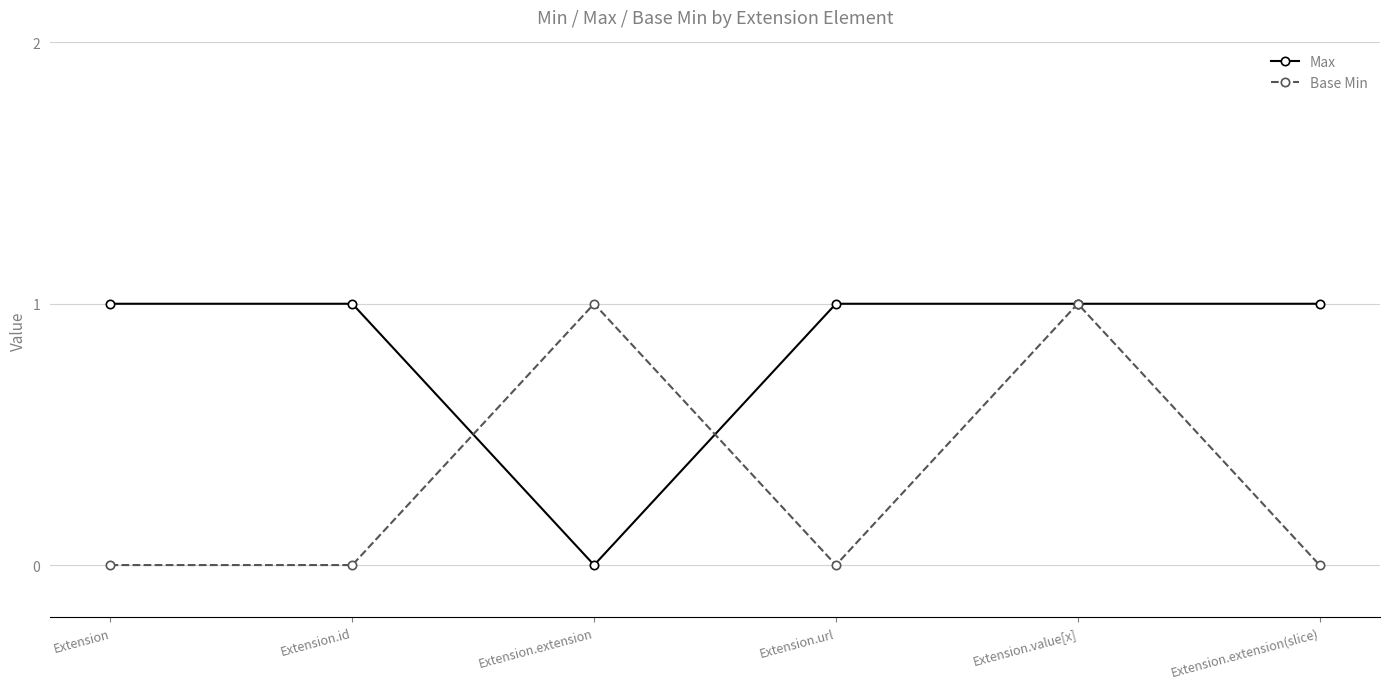

What is the label of the 3rd point from the right?

Extension.url